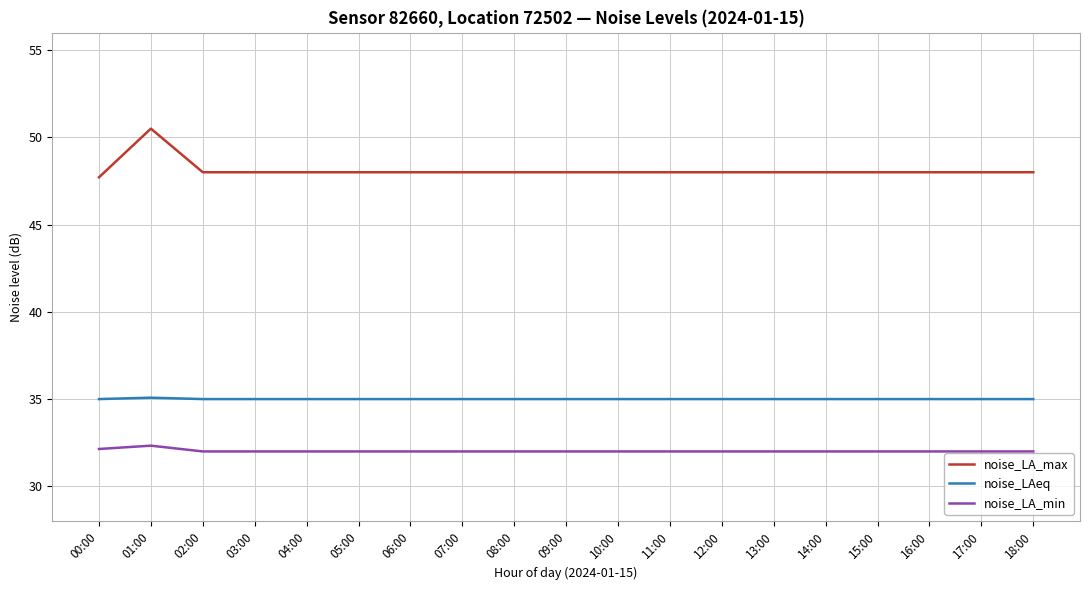

At 09:00, list the series in order from largest to smallest.

noise_LA_max, noise_LAeq, noise_LA_min